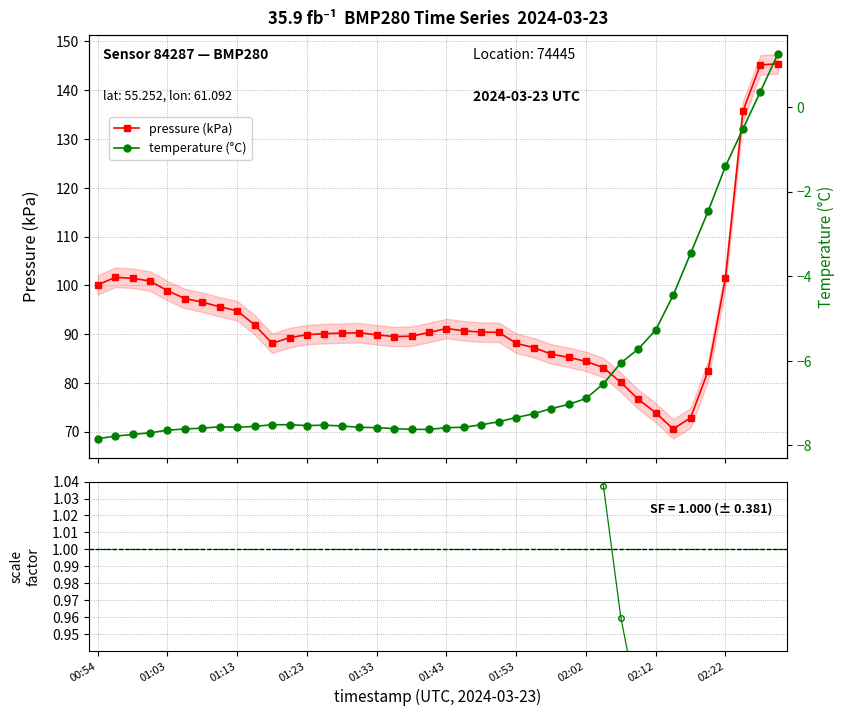

True or false: pressure (kPa) has a value of 56.2 at 29.

False